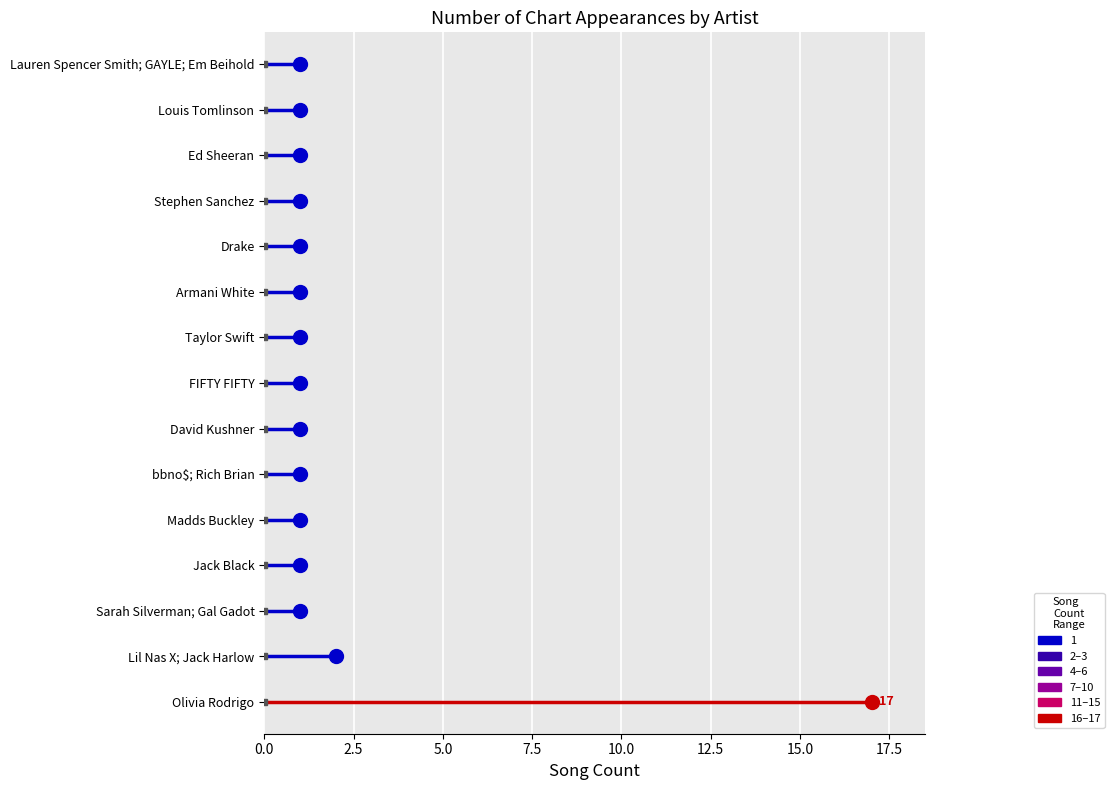

Reading left to right, list all the values displayed in this chart.

Olivia Rodrigo=17	Lil Nas X; Jack Harlow=2	Sarah Silverman; Gal Gadot=1	Jack Black=1	Madds Buckley=1	bbno$; Rich Brian=1	David Kushner=1	FIFTY FIFTY=1	Taylor Swift=1	Armani White=1	Drake=1	Stephen Sanchez=1	Ed Sheeran=1	Louis Tomlinson=1	Lauren Spencer Smith; GAYLE; Em Beihold=1